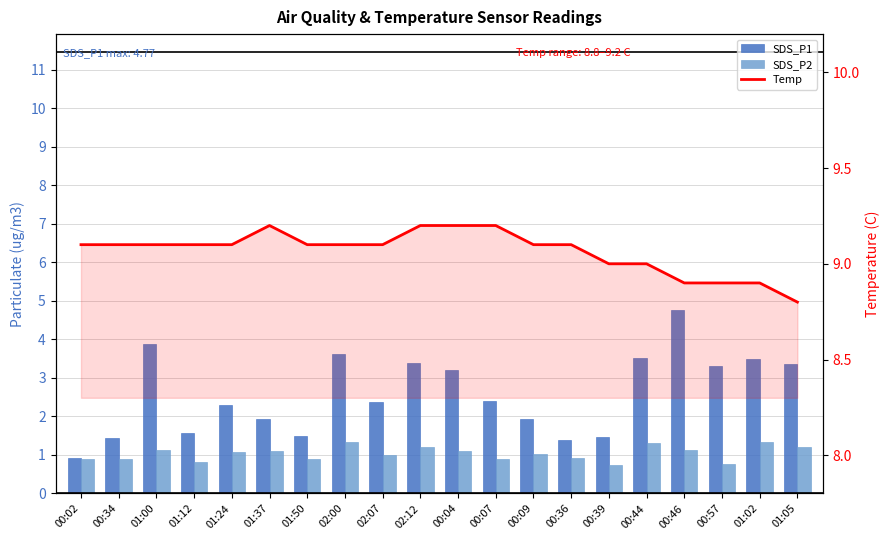

What is the spread (max minus min) of values at 00:57?

8.1